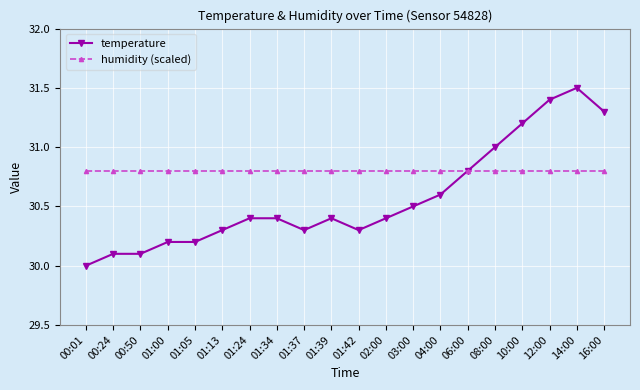

What is the difference between the temperature values at 00:24 and 01:37?

0.2